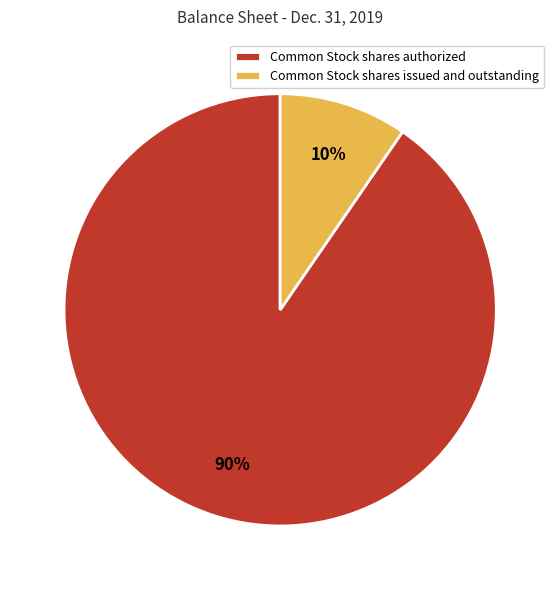

The Common Stock shares issued and outstanding slice represents 20% of the pie. True or false?

False